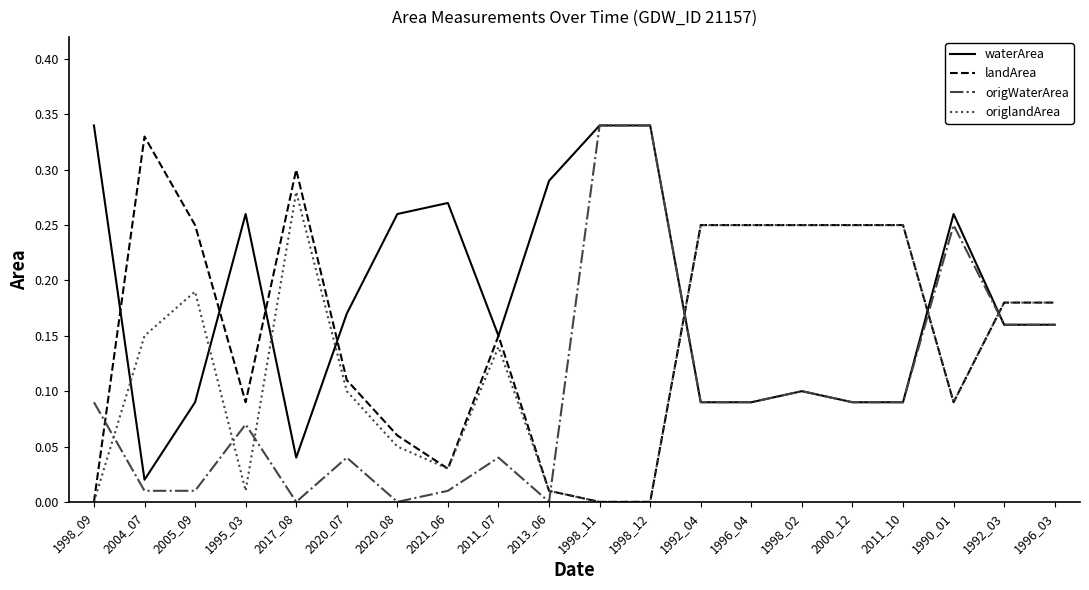

The value of waterArea at 2021_06 is 0.2. True or false?

False